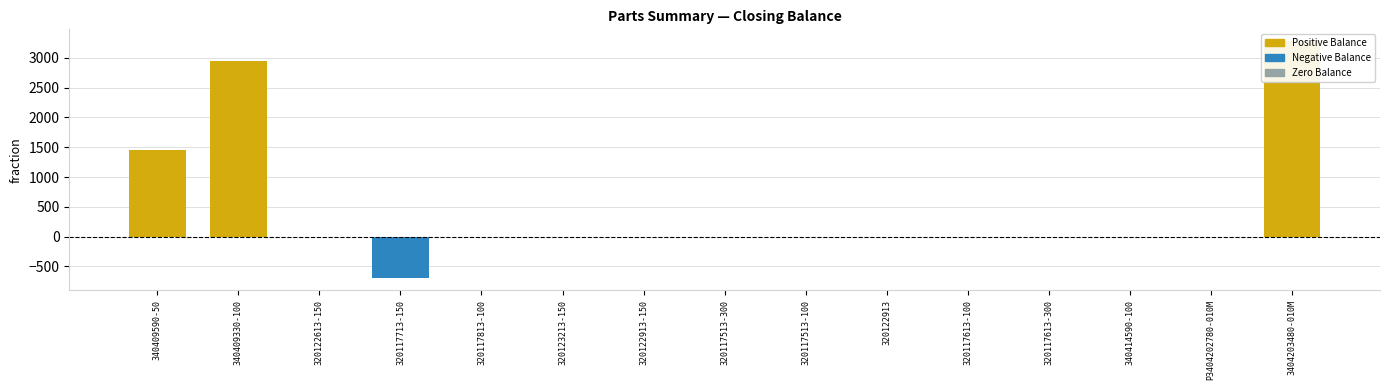

At which category does the chart reach its minimum across all series?

320117713-150